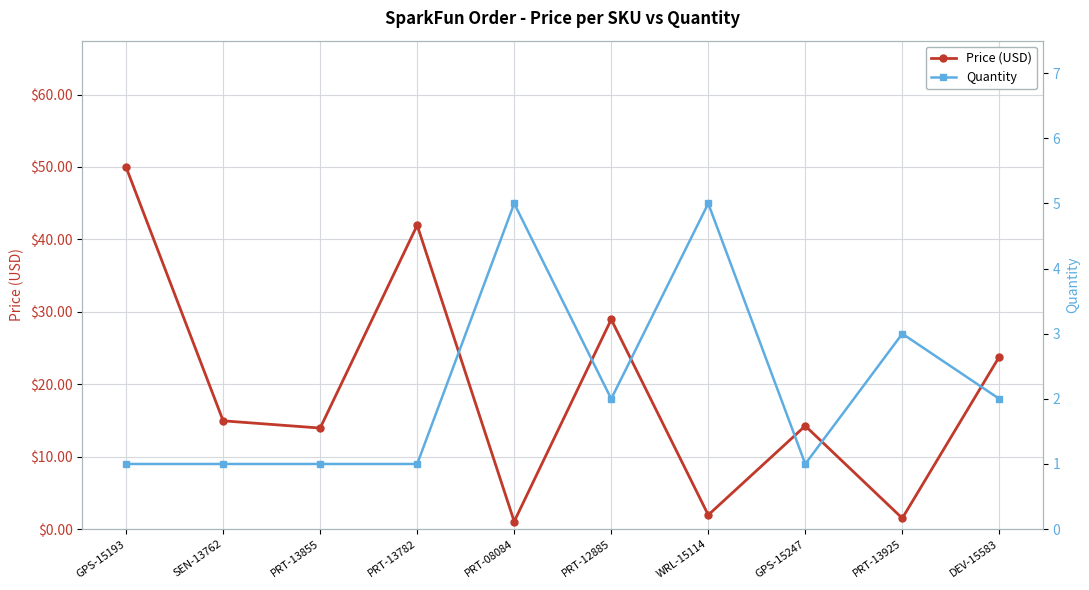

Reading left to right, list all the values displayed in this chart.

Price (USD): 50.0	14.9	13.9	42.0	1.1	28.9	1.9	14.2	1.5	23.8
Quantity: 1.0	1.0	1.0	1.0	5.0	2.0	5.0	1.0	3.0	2.0